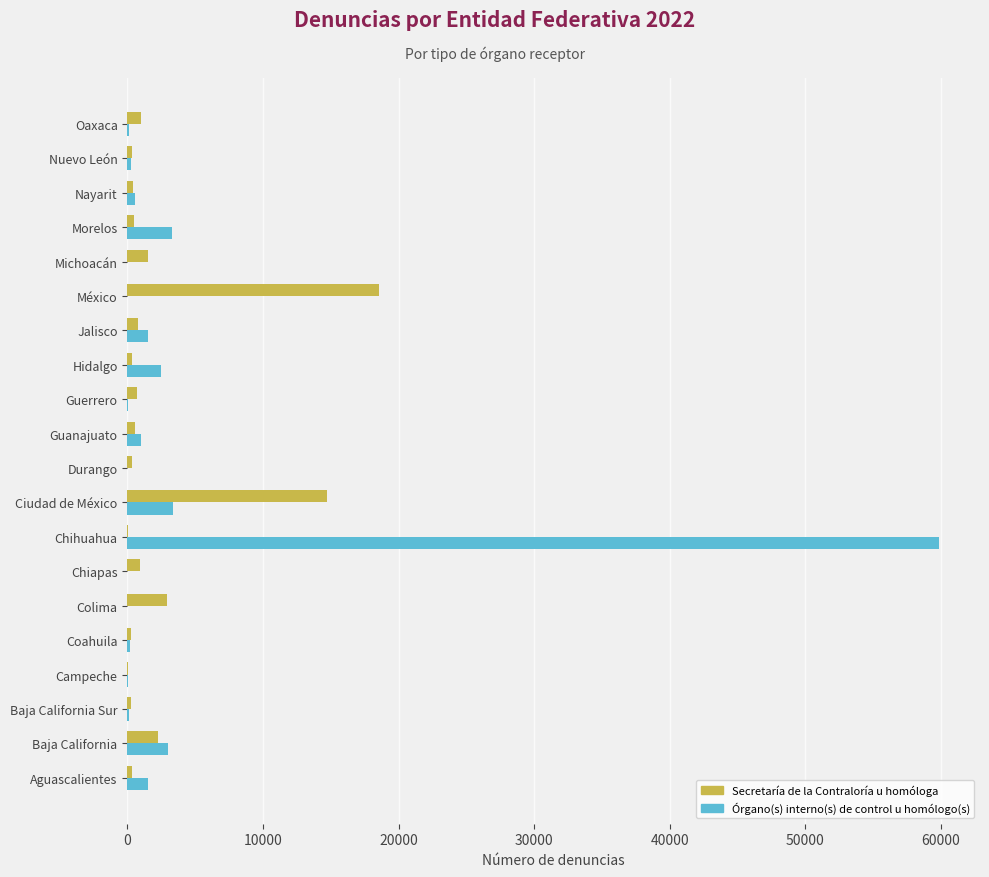

Is the value of Secretaría de la Contraloría u homóloga at Michoacán greater than the value of Órgano(s) interno(s) de control u homólogo(s) at Michoacán?

Yes